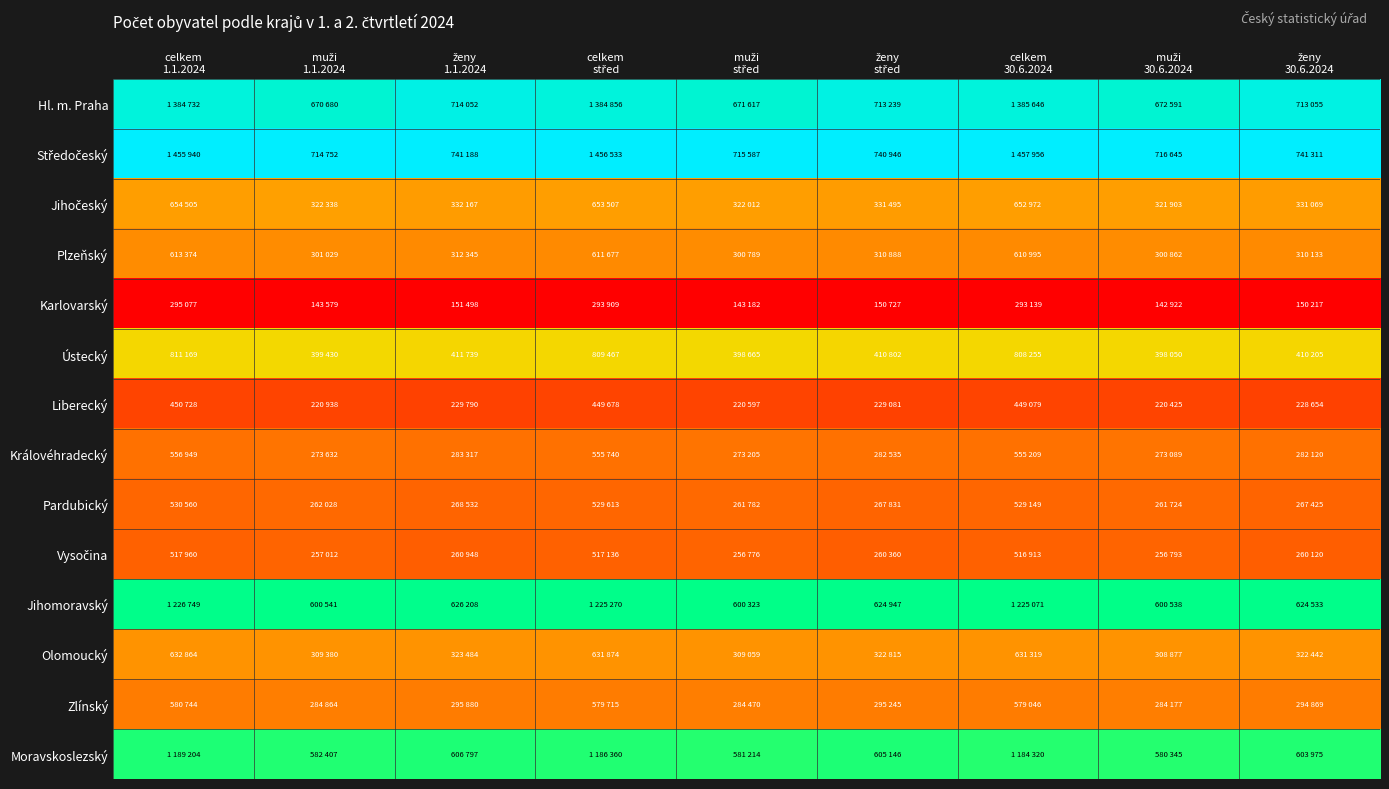

List the series in order of their peak value, highest first.

Středočeský, Hl. m. Praha, Jihomoravský, Moravskoslezský, Ústecký, Jihočeský, Olomoucký, Plzeňský, Zlínský, Královéhradecký, Pardubický, Vysočina, Liberecký, Karlovarský